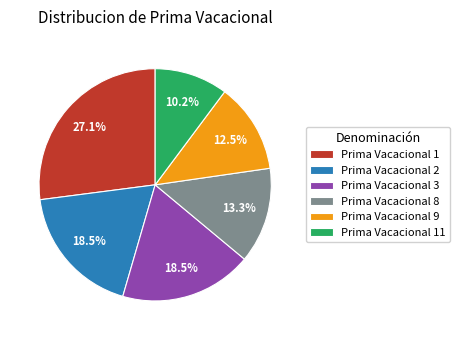

Which category has the biggest portion of the pie?

Prima Vacacional 1